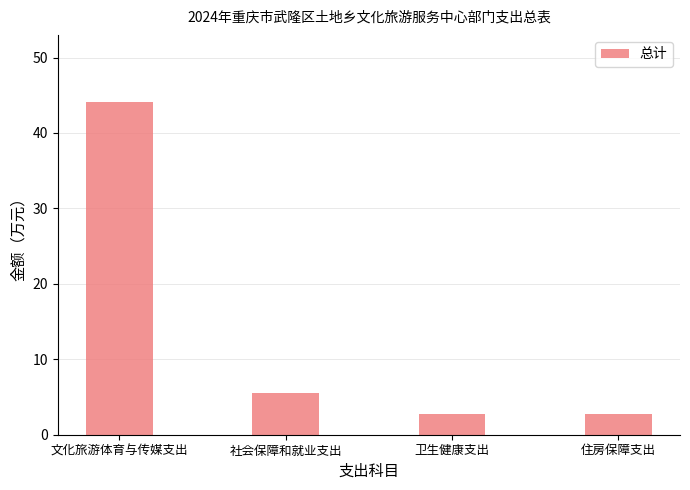

What is the average value?

13.8